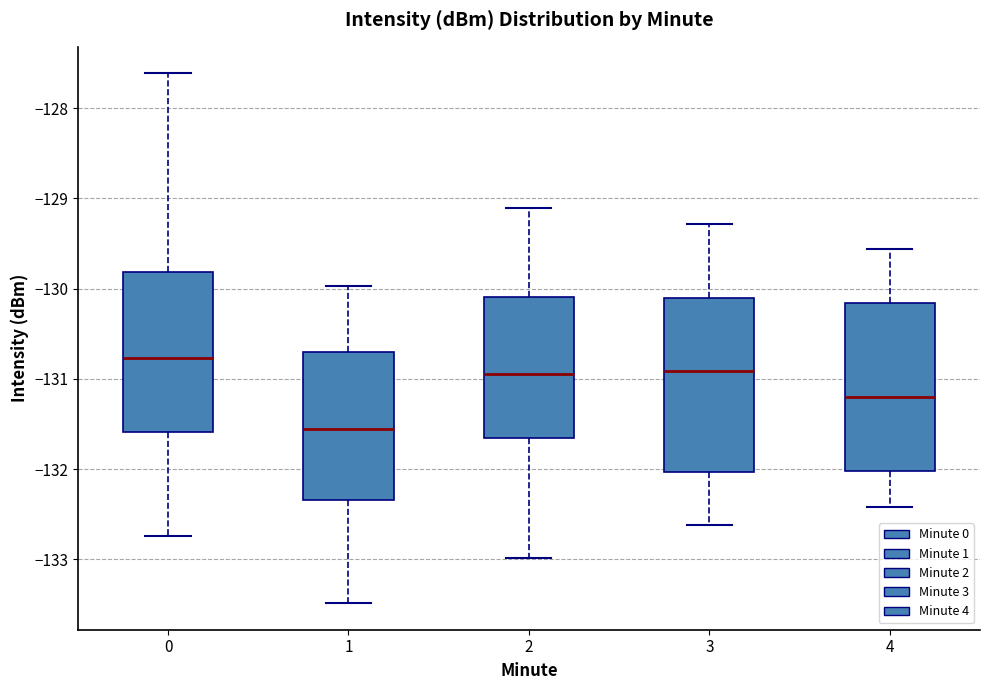

Where does the median line of the box at x = 1 sit on the y-axis? The values are not printed on the chart, so give them approximately, as read against the axis.

-131.6